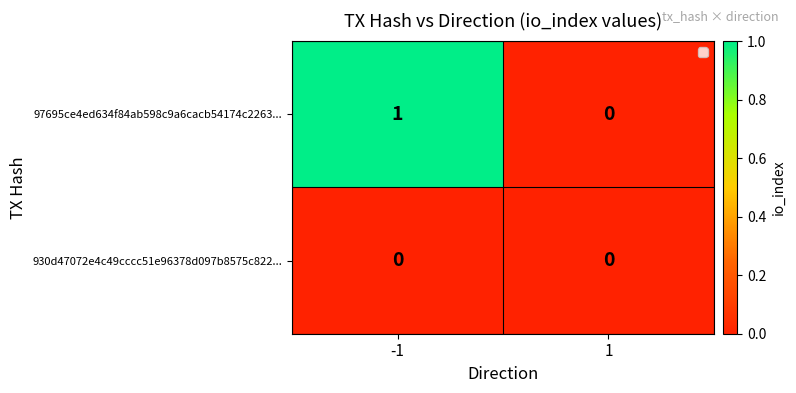

Reading left to right, transcribe all the data shown in this chart.

97695ce4ed634f84ab598c9a6cacb54174c2263...: -1=1	1=0
930d47072e4c49cccc51e96378d097b8575c822...: -1=0	1=0